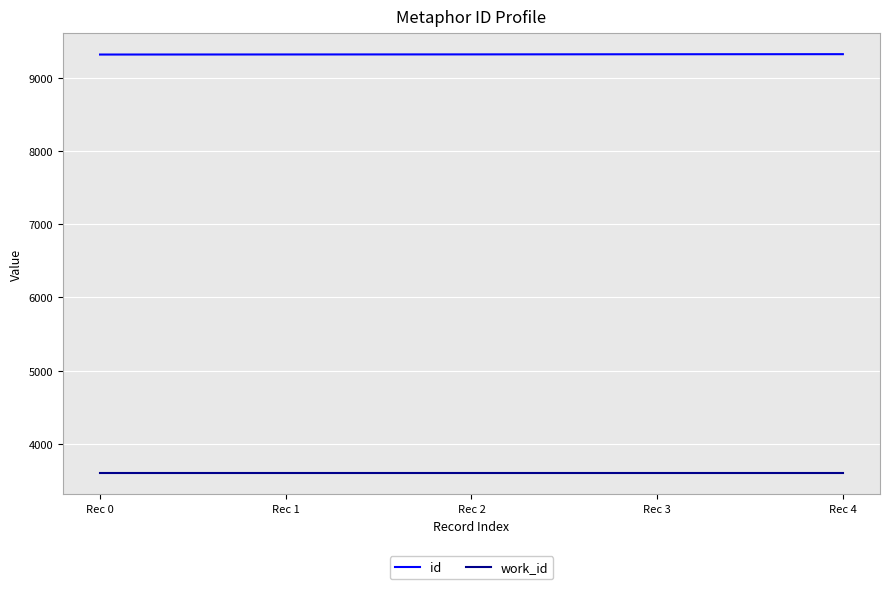

What is the difference between the highest and lowest values at Rec 3?

5725